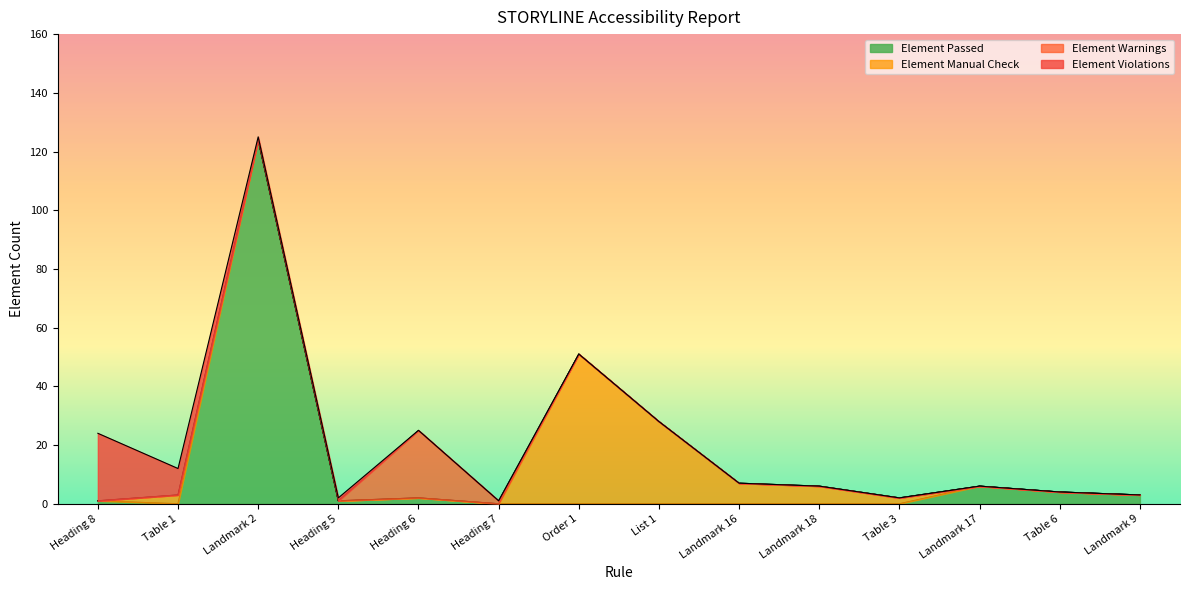

What is the difference between the second highest and minimum values in the Element Passed series?

6